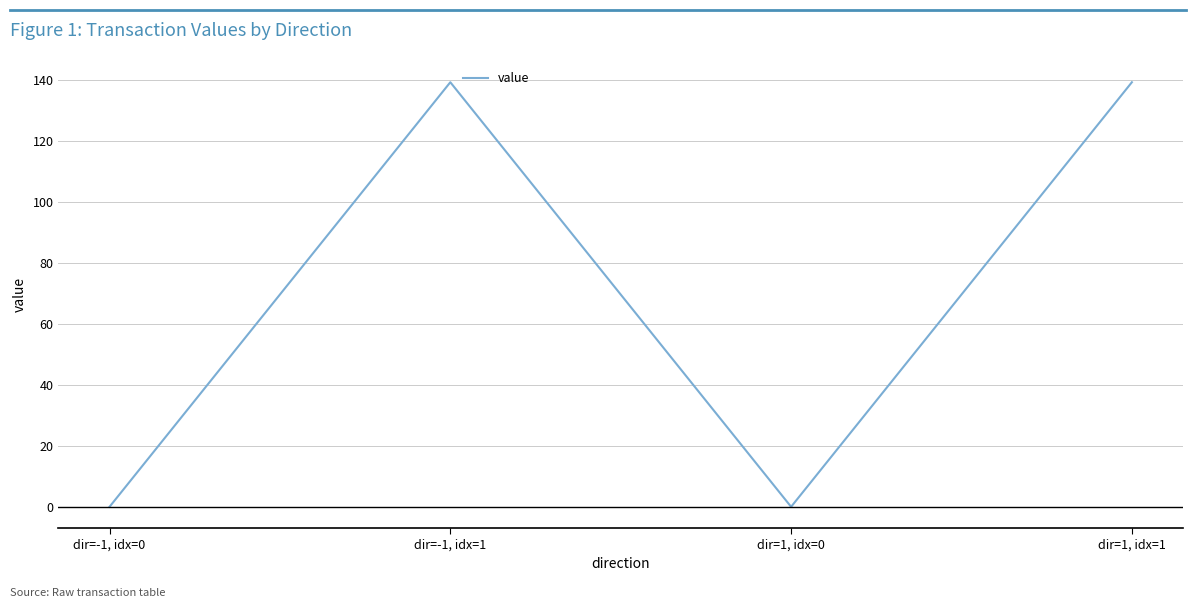

What is the change in value from dir=-1, idx=0 to dir=1, idx=1?

+139.3